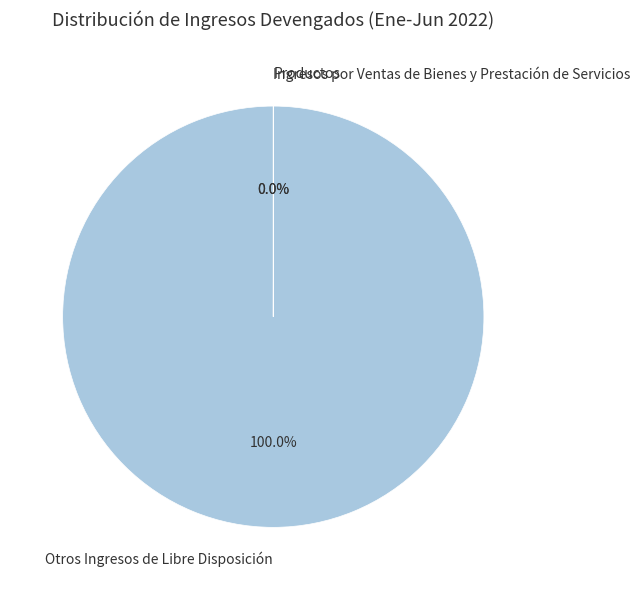

To the nearest percent, what is the difference between the largest and smallest slice percentages?

100%